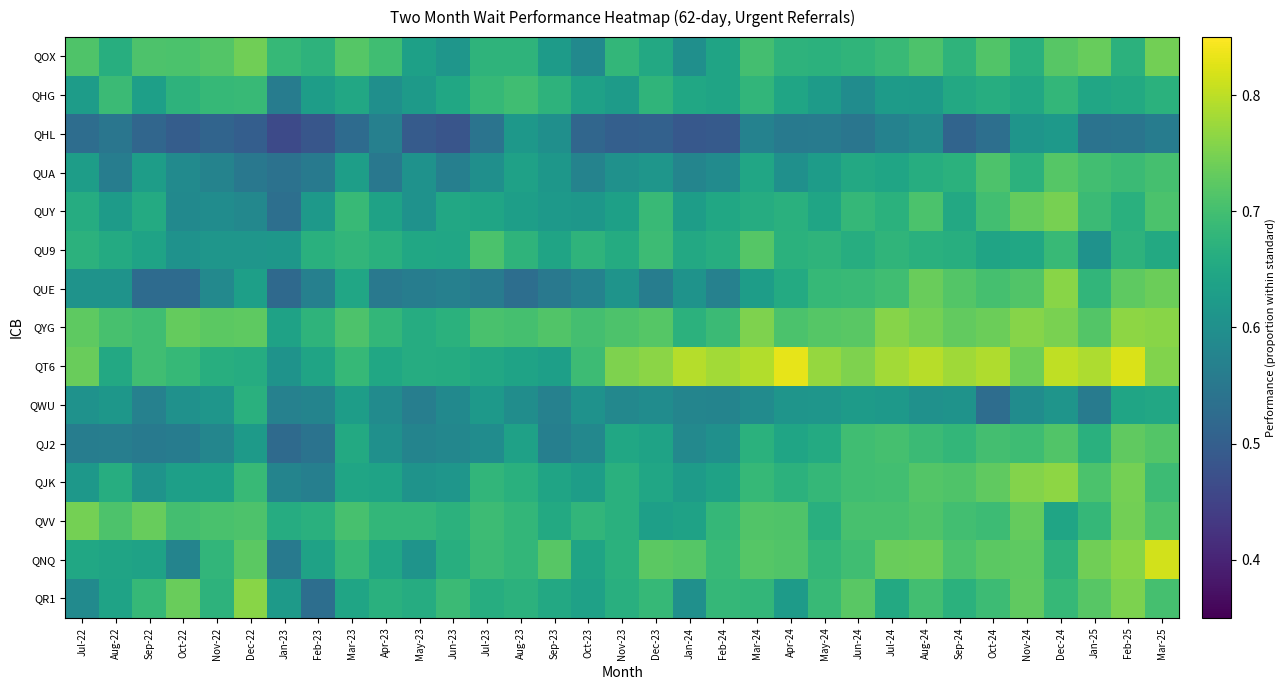

Reading left to right, list all the values displayed in this chart.

QOX: Jul-22=0.7	Aug-22=0.7	Sep-22=0.7	Oct-22=0.7	Nov-22=0.7	Dec-22=0.7	Jan-23=0.7	Feb-23=0.7	Mar-23=0.7	Apr-23=0.7	May-23=0.6	Jun-23=0.6	Jul-23=0.7	Aug-23=0.7	Sep-23=0.6	Oct-23=0.6	Nov-23=0.7	Dec-23=0.7	Jan-24=0.6	Feb-24=0.6	Mar-24=0.7	Apr-24=0.7	May-24=0.7	Jun-24=0.7	Jul-24=0.7	Aug-24=0.7	Sep-24=0.7	Oct-24=0.7	Nov-24=0.7	Dec-24=0.7	Jan-25=0.7	Feb-25=0.7	Mar-25=0.7
QHG: Jul-22=0.6	Aug-22=0.7	Sep-22=0.6	Oct-22=0.7	Nov-22=0.7	Dec-22=0.7	Jan-23=0.6	Feb-23=0.6	Mar-23=0.6	Apr-23=0.6	May-23=0.6	Jun-23=0.6	Jul-23=0.7	Aug-23=0.7	Sep-23=0.7	Oct-23=0.6	Nov-23=0.6	Dec-23=0.7	Jan-24=0.6	Feb-24=0.6	Mar-24=0.7	Apr-24=0.6	May-24=0.6	Jun-24=0.6	Jul-24=0.6	Aug-24=0.6	Sep-24=0.7	Oct-24=0.7	Nov-24=0.7	Dec-24=0.7	Jan-25=0.6	Feb-25=0.7	Mar-25=0.7
QHL: Jul-22=0.5	Aug-22=0.5	Sep-22=0.5	Oct-22=0.5	Nov-22=0.5	Dec-22=0.5	Jan-23=0.5	Feb-23=0.5	Mar-23=0.5	Apr-23=0.6	May-23=0.5	Jun-23=0.5	Jul-23=0.5	Aug-23=0.6	Sep-23=0.6	Oct-23=0.5	Nov-23=0.5	Dec-23=0.5	Jan-24=0.5	Feb-24=0.5	Mar-24=0.6	Apr-24=0.6	May-24=0.6	Jun-24=0.5	Jul-24=0.6	Aug-24=0.6	Sep-24=0.5	Oct-24=0.5	Nov-24=0.6	Dec-24=0.6	Jan-25=0.5	Feb-25=0.5	Mar-25=0.6
QUA: Jul-22=0.6	Aug-22=0.6	Sep-22=0.6	Oct-22=0.6	Nov-22=0.6	Dec-22=0.5	Jan-23=0.5	Feb-23=0.6	Mar-23=0.6	Apr-23=0.5	May-23=0.6	Jun-23=0.6	Jul-23=0.6	Aug-23=0.6	Sep-23=0.6	Oct-23=0.6	Nov-23=0.6	Dec-23=0.6	Jan-24=0.6	Feb-24=0.6	Mar-24=0.6	Apr-24=0.6	May-24=0.6	Jun-24=0.7	Jul-24=0.6	Aug-24=0.7	Sep-24=0.7	Oct-24=0.7	Nov-24=0.7	Dec-24=0.7	Jan-25=0.7	Feb-25=0.7	Mar-25=0.7
QUY: Jul-22=0.7	Aug-22=0.6	Sep-22=0.7	Oct-22=0.6	Nov-22=0.6	Dec-22=0.6	Jan-23=0.5	Feb-23=0.6	Mar-23=0.7	Apr-23=0.6	May-23=0.6	Jun-23=0.7	Jul-23=0.6	Aug-23=0.6	Sep-23=0.6	Oct-23=0.6	Nov-23=0.6	Dec-23=0.7	Jan-24=0.6	Feb-24=0.6	Mar-24=0.7	Apr-24=0.7	May-24=0.6	Jun-24=0.7	Jul-24=0.7	Aug-24=0.7	Sep-24=0.7	Oct-24=0.7	Nov-24=0.7	Dec-24=0.7	Jan-25=0.7	Feb-25=0.7	Mar-25=0.7
QU9: Jul-22=0.7	Aug-22=0.7	Sep-22=0.6	Oct-22=0.6	Nov-22=0.6	Dec-22=0.6	Jan-23=0.6	Feb-23=0.7	Mar-23=0.7	Apr-23=0.7	May-23=0.6	Jun-23=0.6	Jul-23=0.7	Aug-23=0.7	Sep-23=0.6	Oct-23=0.7	Nov-23=0.7	Dec-23=0.7	Jan-24=0.7	Feb-24=0.7	Mar-24=0.7	Apr-24=0.7	May-24=0.7	Jun-24=0.7	Jul-24=0.7	Aug-24=0.7	Sep-24=0.7	Oct-24=0.6	Nov-24=0.6	Dec-24=0.7	Jan-25=0.6	Feb-25=0.7	Mar-25=0.7
QUE: Jul-22=0.6	Aug-22=0.6	Sep-22=0.5	Oct-22=0.5	Nov-22=0.6	Dec-22=0.6	Jan-23=0.5	Feb-23=0.6	Mar-23=0.6	Apr-23=0.6	May-23=0.6	Jun-23=0.6	Jul-23=0.6	Aug-23=0.5	Sep-23=0.6	Oct-23=0.6	Nov-23=0.6	Dec-23=0.6	Jan-24=0.6	Feb-24=0.6	Mar-24=0.6	Apr-24=0.7	May-24=0.7	Jun-24=0.7	Jul-24=0.7	Aug-24=0.7	Sep-24=0.7	Oct-24=0.7	Nov-24=0.7	Dec-24=0.8	Jan-25=0.7	Feb-25=0.7	Mar-25=0.7
QYG: Jul-22=0.7	Aug-22=0.7	Sep-22=0.7	Oct-22=0.7	Nov-22=0.7	Dec-22=0.7	Jan-23=0.6	Feb-23=0.7	Mar-23=0.7	Apr-23=0.7	May-23=0.7	Jun-23=0.7	Jul-23=0.7	Aug-23=0.7	Sep-23=0.7	Oct-23=0.7	Nov-23=0.7	Dec-23=0.7	Jan-24=0.7	Feb-24=0.7	Mar-24=0.8	Apr-24=0.7	May-24=0.7	Jun-24=0.7	Jul-24=0.8	Aug-24=0.7	Sep-24=0.7	Oct-24=0.7	Nov-24=0.8	Dec-24=0.7	Jan-25=0.7	Feb-25=0.8	Mar-25=0.8
QT6: Jul-22=0.7	Aug-22=0.7	Sep-22=0.7	Oct-22=0.7	Nov-22=0.7	Dec-22=0.7	Jan-23=0.6	Feb-23=0.6	Mar-23=0.7	Apr-23=0.6	May-23=0.7	Jun-23=0.7	Jul-23=0.6	Aug-23=0.6	Sep-23=0.6	Oct-23=0.7	Nov-23=0.8	Dec-23=0.8	Jan-24=0.8	Feb-24=0.8	Mar-24=0.8	Apr-24=0.8	May-24=0.8	Jun-24=0.8	Jul-24=0.8	Aug-24=0.8	Sep-24=0.8	Oct-24=0.8	Nov-24=0.7	Dec-24=0.8	Jan-25=0.8	Feb-25=0.8	Mar-25=0.8
QWU: Jul-22=0.6	Aug-22=0.6	Sep-22=0.6	Oct-22=0.6	Nov-22=0.6	Dec-22=0.7	Jan-23=0.6	Feb-23=0.6	Mar-23=0.6	Apr-23=0.6	May-23=0.6	Jun-23=0.6	Jul-23=0.6	Aug-23=0.6	Sep-23=0.6	Oct-23=0.6	Nov-23=0.6	Dec-23=0.6	Jan-24=0.6	Feb-24=0.6	Mar-24=0.6	Apr-24=0.6	May-24=0.6	Jun-24=0.6	Jul-24=0.6	Aug-24=0.6	Sep-24=0.6	Oct-24=0.5	Nov-24=0.6	Dec-24=0.6	Jan-25=0.6	Feb-25=0.6	Mar-25=0.6
QJ2: Jul-22=0.6	Aug-22=0.6	Sep-22=0.6	Oct-22=0.6	Nov-22=0.6	Dec-22=0.6	Jan-23=0.5	Feb-23=0.5	Mar-23=0.7	Apr-23=0.6	May-23=0.6	Jun-23=0.6	Jul-23=0.6	Aug-23=0.6	Sep-23=0.6	Oct-23=0.6	Nov-23=0.6	Dec-23=0.6	Jan-24=0.6	Feb-24=0.6	Mar-24=0.7	Apr-24=0.6	May-24=0.7	Jun-24=0.7	Jul-24=0.7	Aug-24=0.7	Sep-24=0.7	Oct-24=0.7	Nov-24=0.7	Dec-24=0.7	Jan-25=0.7	Feb-25=0.7	Mar-25=0.7
QJK: Jul-22=0.6	Aug-22=0.7	Sep-22=0.6	Oct-22=0.6	Nov-22=0.6	Dec-22=0.7	Jan-23=0.6	Feb-23=0.6	Mar-23=0.6	Apr-23=0.6	May-23=0.6	Jun-23=0.6	Jul-23=0.7	Aug-23=0.7	Sep-23=0.6	Oct-23=0.6	Nov-23=0.7	Dec-23=0.6	Jan-24=0.6	Feb-24=0.6	Mar-24=0.7	Apr-24=0.7	May-24=0.7	Jun-24=0.7	Jul-24=0.7	Aug-24=0.7	Sep-24=0.7	Oct-24=0.7	Nov-24=0.8	Dec-24=0.8	Jan-25=0.7	Feb-25=0.7	Mar-25=0.7
QVV: Jul-22=0.7	Aug-22=0.7	Sep-22=0.7	Oct-22=0.7	Nov-22=0.7	Dec-22=0.7	Jan-23=0.7	Feb-23=0.7	Mar-23=0.7	Apr-23=0.7	May-23=0.7	Jun-23=0.7	Jul-23=0.7	Aug-23=0.7	Sep-23=0.7	Oct-23=0.7	Nov-23=0.7	Dec-23=0.6	Jan-24=0.6	Feb-24=0.7	Mar-24=0.7	Apr-24=0.7	May-24=0.7	Jun-24=0.7	Jul-24=0.7	Aug-24=0.7	Sep-24=0.7	Oct-24=0.7	Nov-24=0.7	Dec-24=0.6	Jan-25=0.7	Feb-25=0.7	Mar-25=0.7
QNQ: Jul-22=0.6	Aug-22=0.6	Sep-22=0.6	Oct-22=0.6	Nov-22=0.7	Dec-22=0.7	Jan-23=0.6	Feb-23=0.6	Mar-23=0.7	Apr-23=0.6	May-23=0.6	Jun-23=0.7	Jul-23=0.7	Aug-23=0.7	Sep-23=0.7	Oct-23=0.6	Nov-23=0.7	Dec-23=0.7	Jan-24=0.7	Feb-24=0.7	Mar-24=0.7	Apr-24=0.7	May-24=0.7	Jun-24=0.7	Jul-24=0.7	Aug-24=0.7	Sep-24=0.7	Oct-24=0.7	Nov-24=0.7	Dec-24=0.7	Jan-25=0.7	Feb-25=0.8	Mar-25=0.8
QR1: Jul-22=0.6	Aug-22=0.6	Sep-22=0.7	Oct-22=0.7	Nov-22=0.7	Dec-22=0.8	Jan-23=0.6	Feb-23=0.5	Mar-23=0.6	Apr-23=0.7	May-23=0.7	Jun-23=0.7	Jul-23=0.7	Aug-23=0.7	Sep-23=0.7	Oct-23=0.6	Nov-23=0.7	Dec-23=0.7	Jan-24=0.6	Feb-24=0.7	Mar-24=0.7	Apr-24=0.6	May-24=0.7	Jun-24=0.7	Jul-24=0.7	Aug-24=0.7	Sep-24=0.7	Oct-24=0.7	Nov-24=0.7	Dec-24=0.7	Jan-25=0.7	Feb-25=0.8	Mar-25=0.7